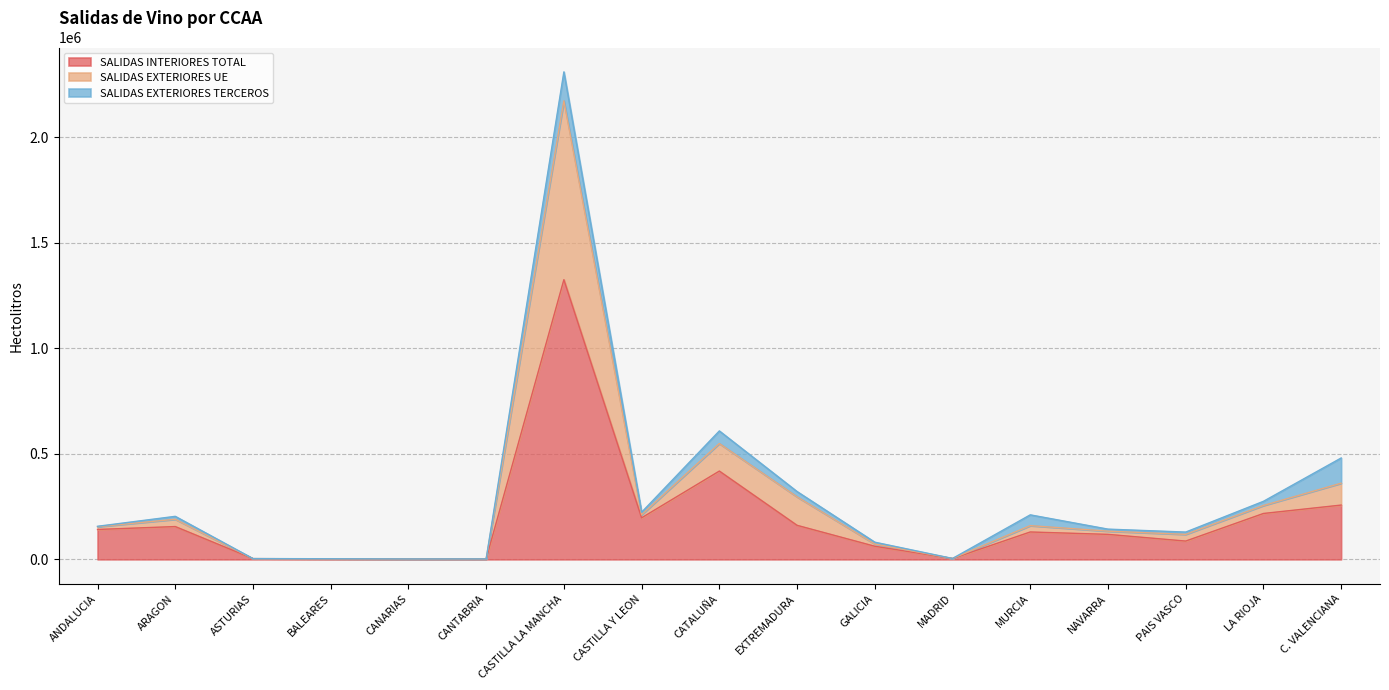

What is the total value across all series at C. VALENCIANA?

480557